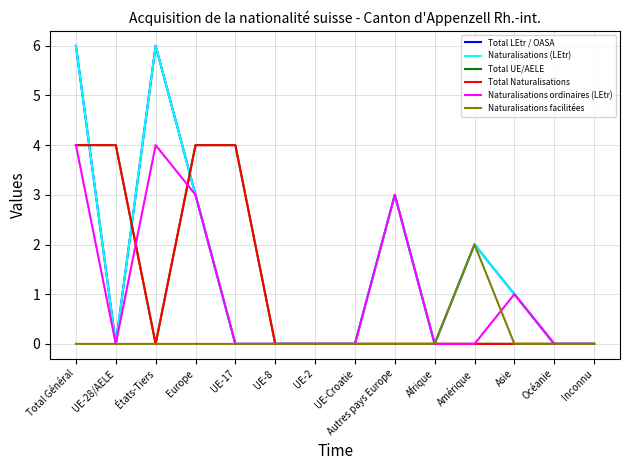

At which label is Total LEtr / OASA closest to 3?

Europe